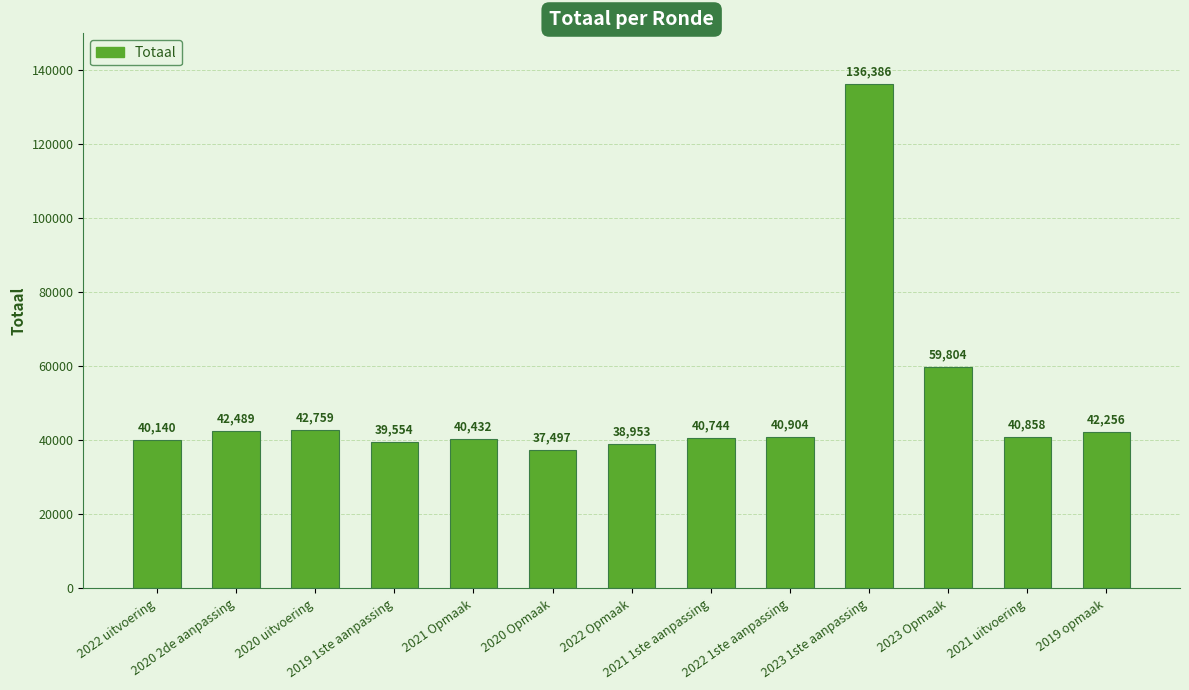

Rank the categories by value from highest to lowest.

2023 1ste aanpassing, 2023 Opmaak, 2020 uitvoering, 2020 2de aanpassing, 2019 opmaak, 2022 1ste aanpassing, 2021 uitvoering, 2021 1ste aanpassing, 2021 Opmaak, 2022 uitvoering, 2019 1ste aanpassing, 2022 Opmaak, 2020 Opmaak